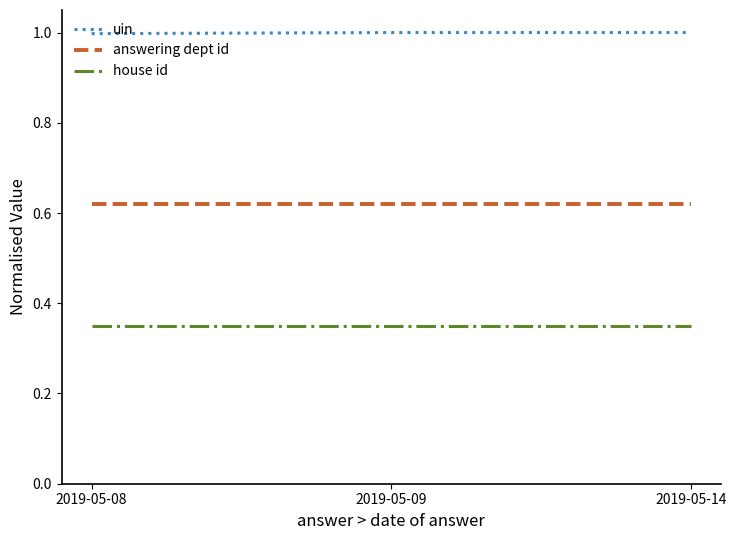

What is the total value across all series at 2019-05-14?

2.0